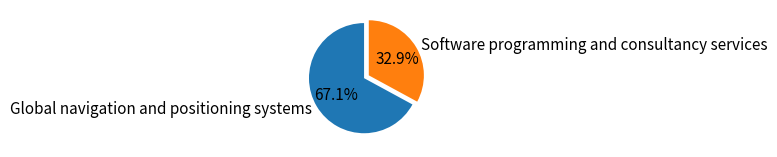

Combined, what portion of the pie is Software programming and consultancy services and Global navigation and positioning systems?

100.0%